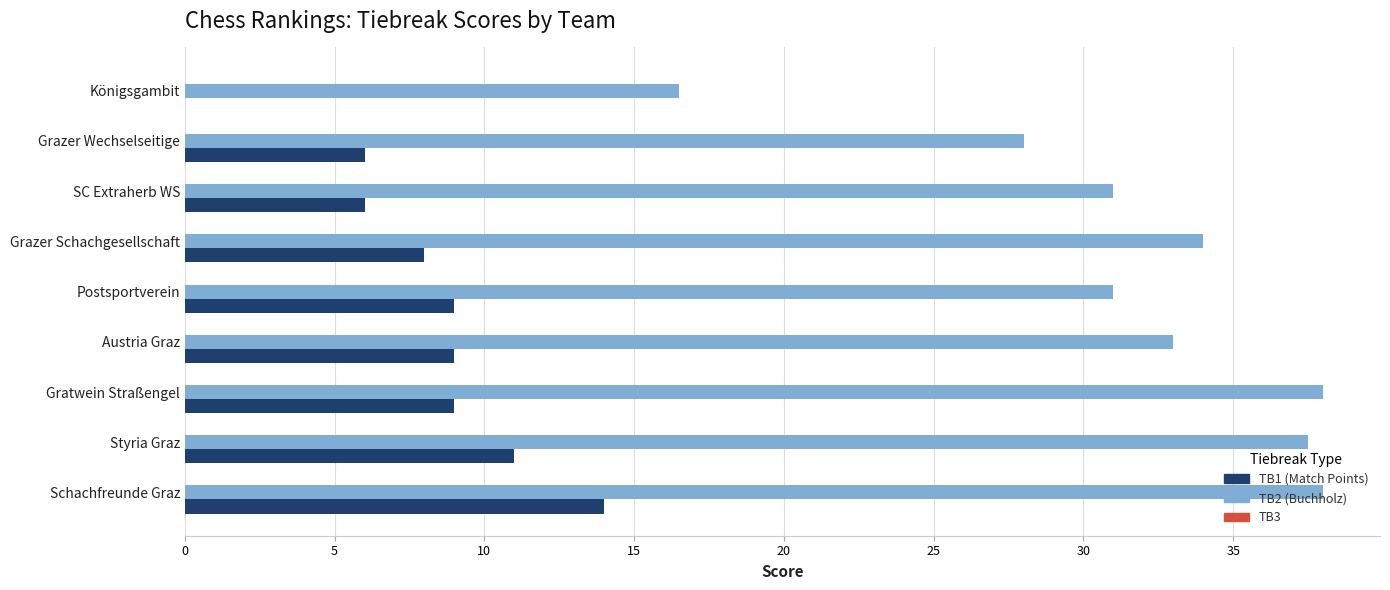

Is the value of TB2 (Buchholz) at SC Extraherb WS greater than the value of TB1 (Match Points) at SC Extraherb WS?

Yes